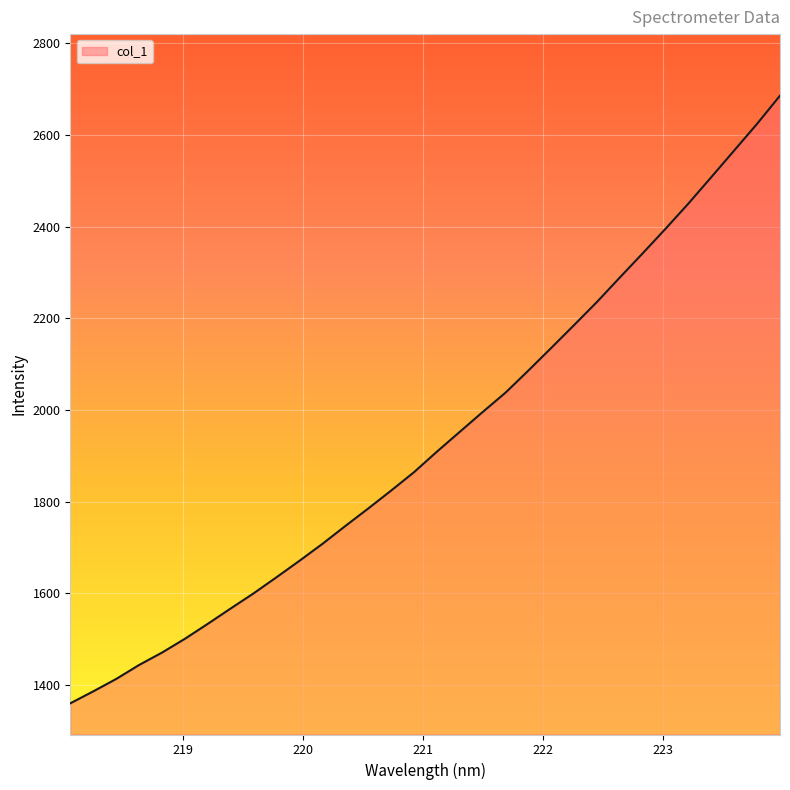

What is the greatest value displayed?

2686.0